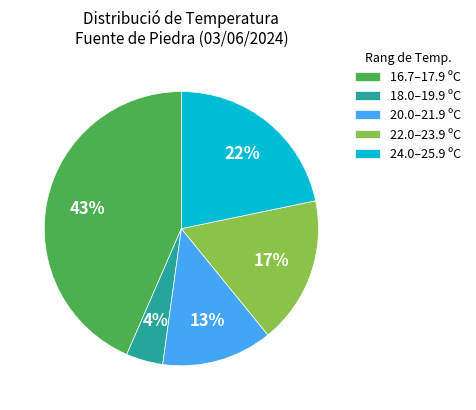

How many slices are in this pie chart?

5